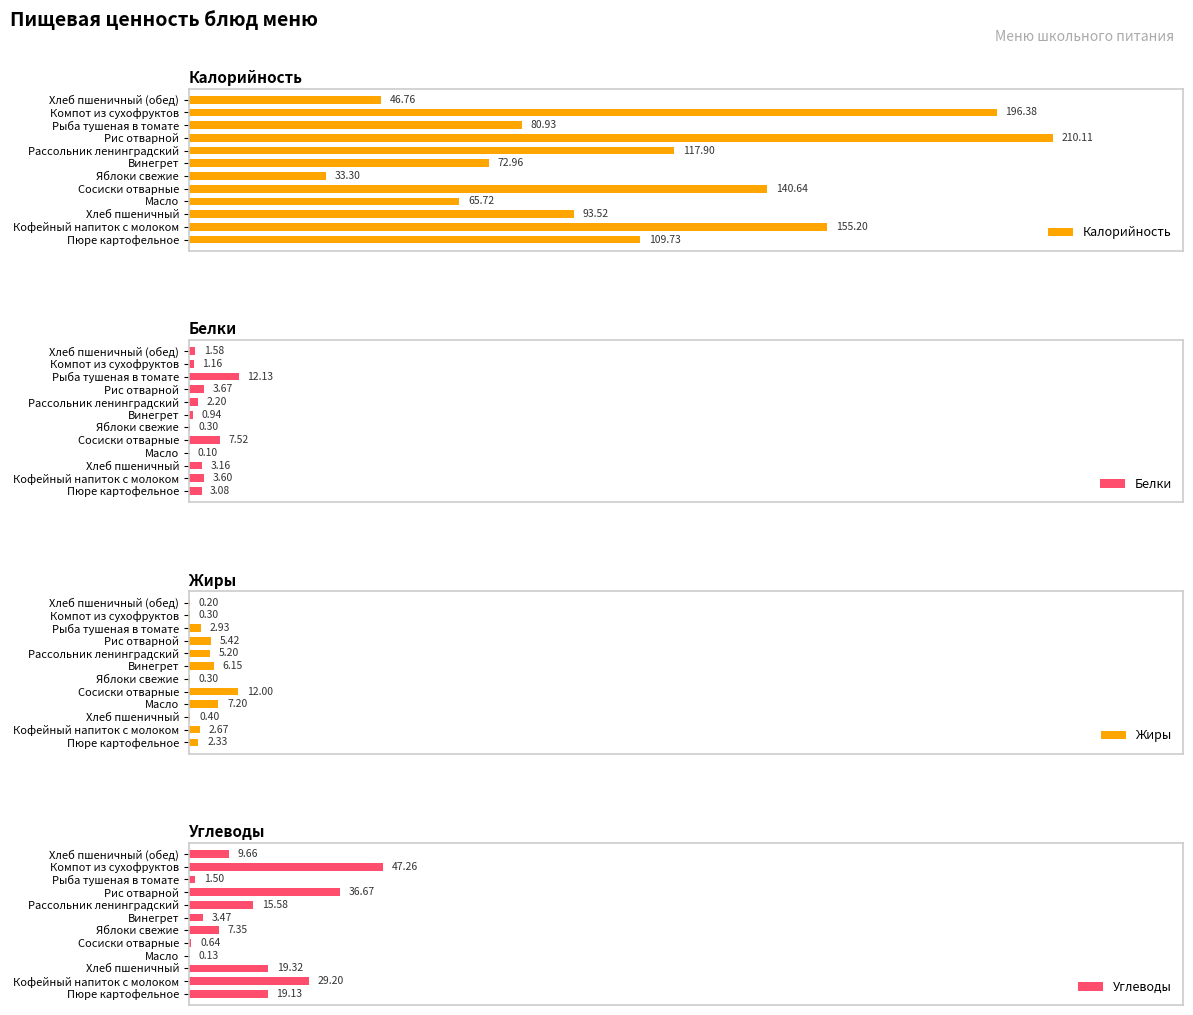

What are all the series names shown in the legend?

Калорийность, Белки, Жиры, Углеводы